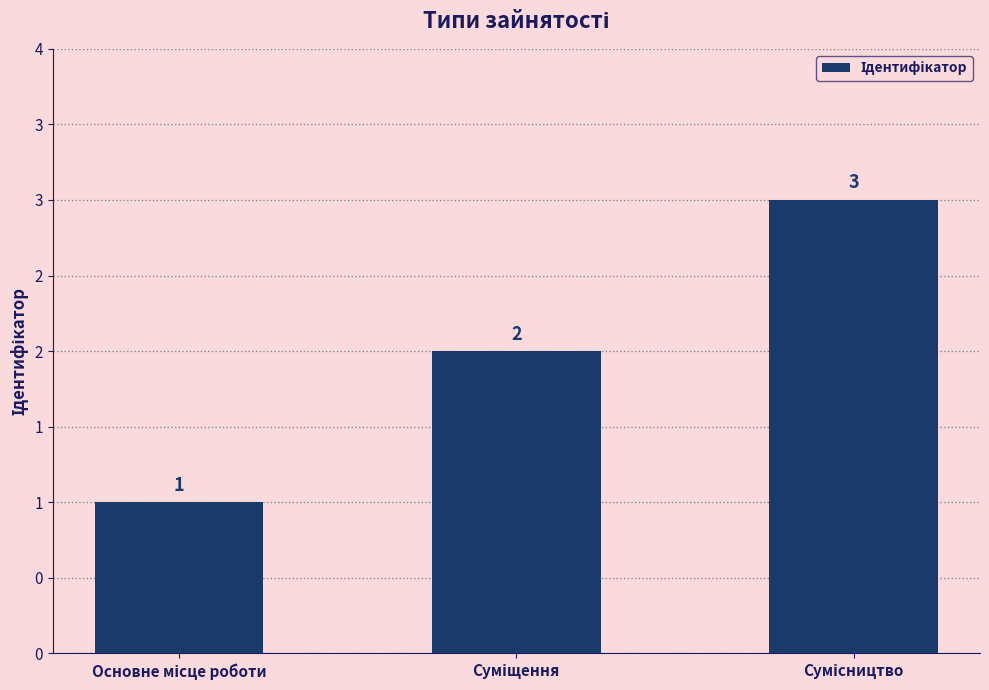

At which label is the value closest to 2?

Суміщення